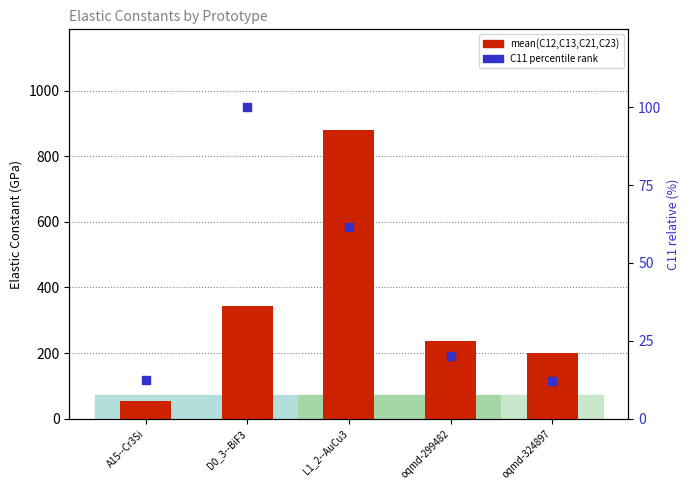

Which series has the widest spread of Y values?

mean(C12,C13,C21,C23)